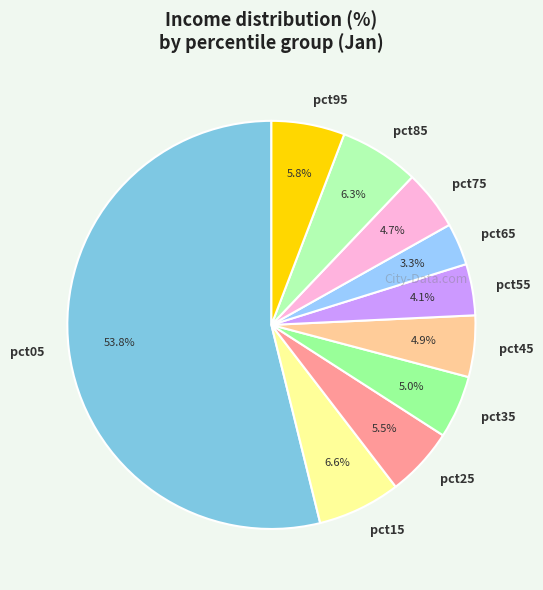

How many slices are in this pie chart?

10